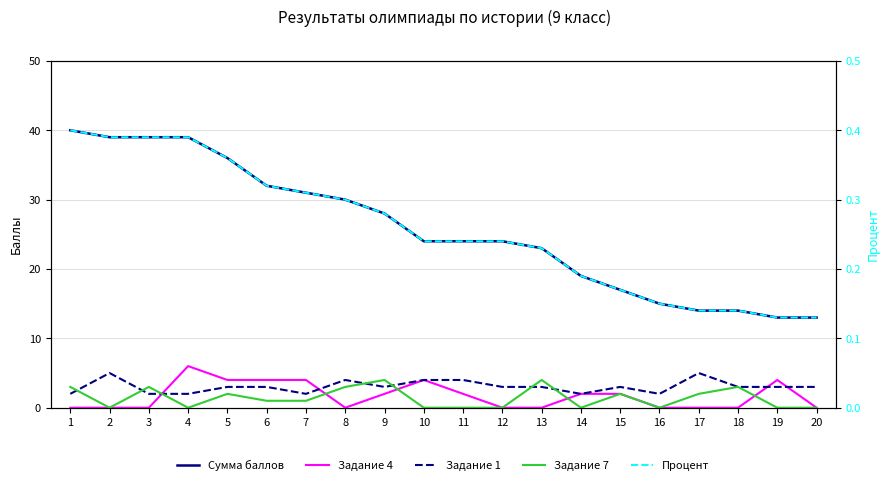

How many distinct data groups are displayed?

5